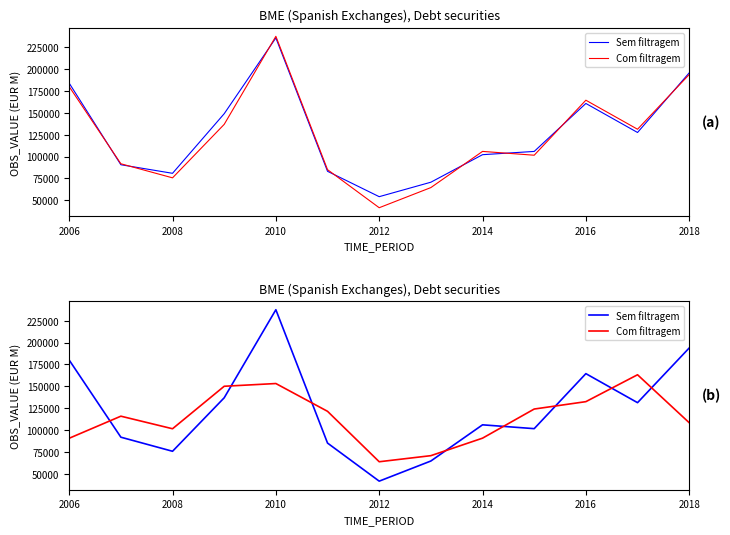

Between which two adjacent categories do Com filtragem and Sem filtragem first intersect?

2006 and 2008